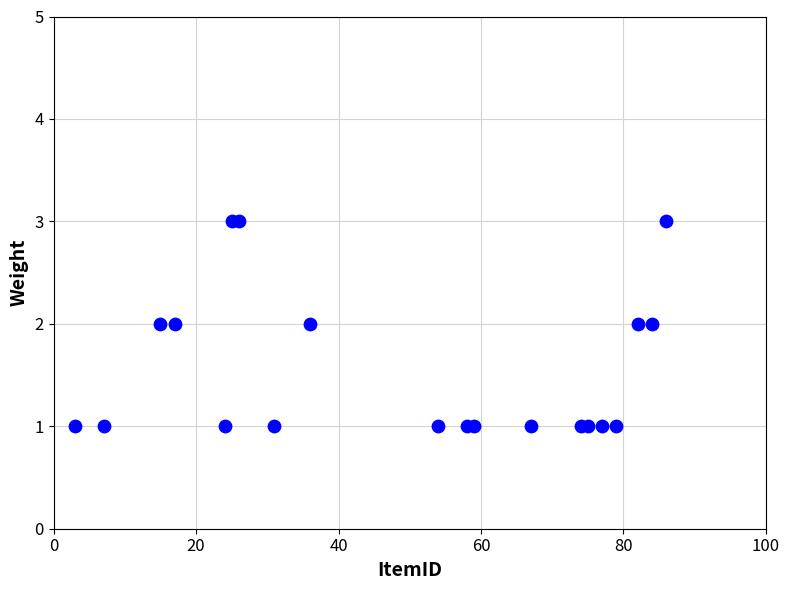

What is the range of X values (max minus min)?

83